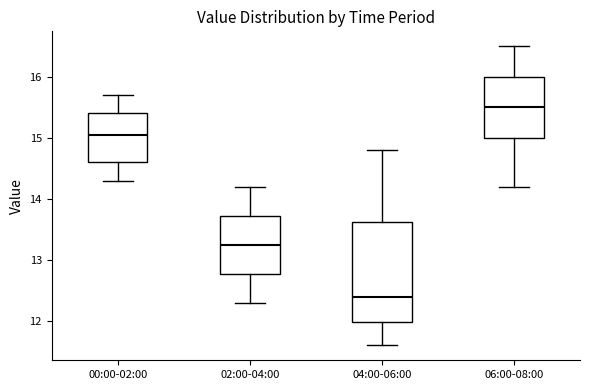

Where does the median line of the box for 00:00-02:00 sit on the y-axis? The values are not printed on the chart, so give them approximately, as read against the axis.

15.1